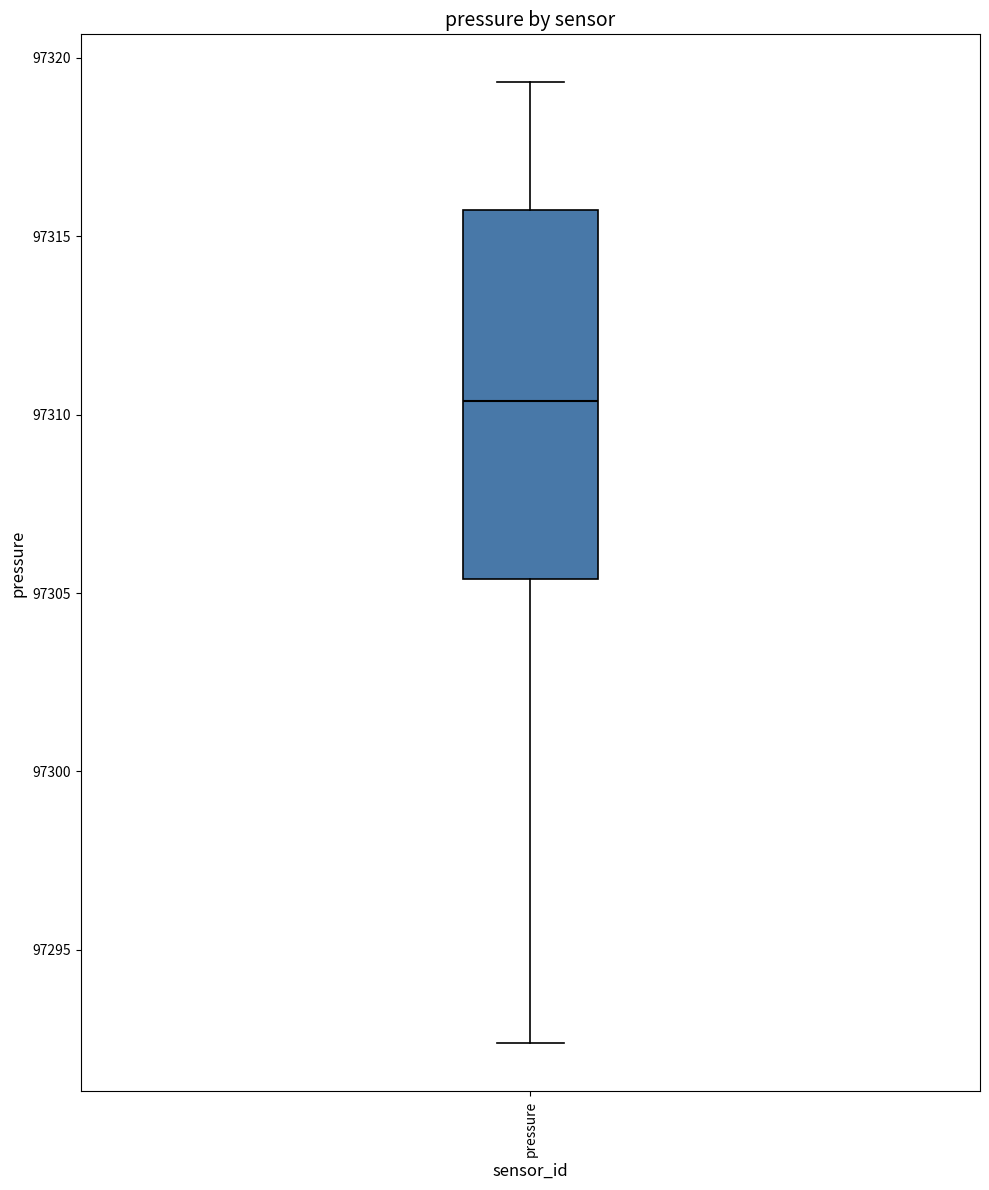

Transcribe this box plot: give where the median line is, the range the box spans, and where the two whiskers end, as read against the y-axis. The values are not printed on the chart, so give them approximately, as read against the axis.

median 97310.5, box 97305.5 to 97315.5, whiskers 97292.5 to 97319.5